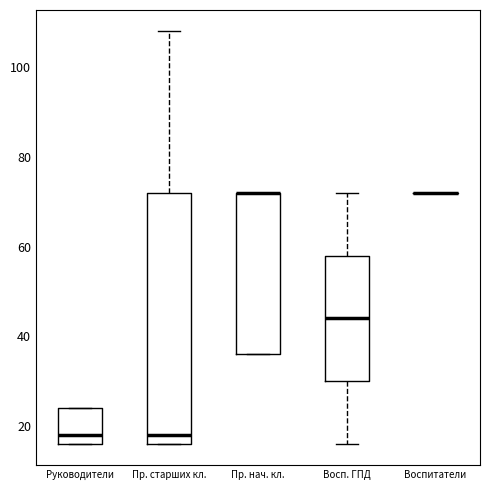

Which box is the tallest, from its lower edge to its upper edge?

Пр. старших кл.